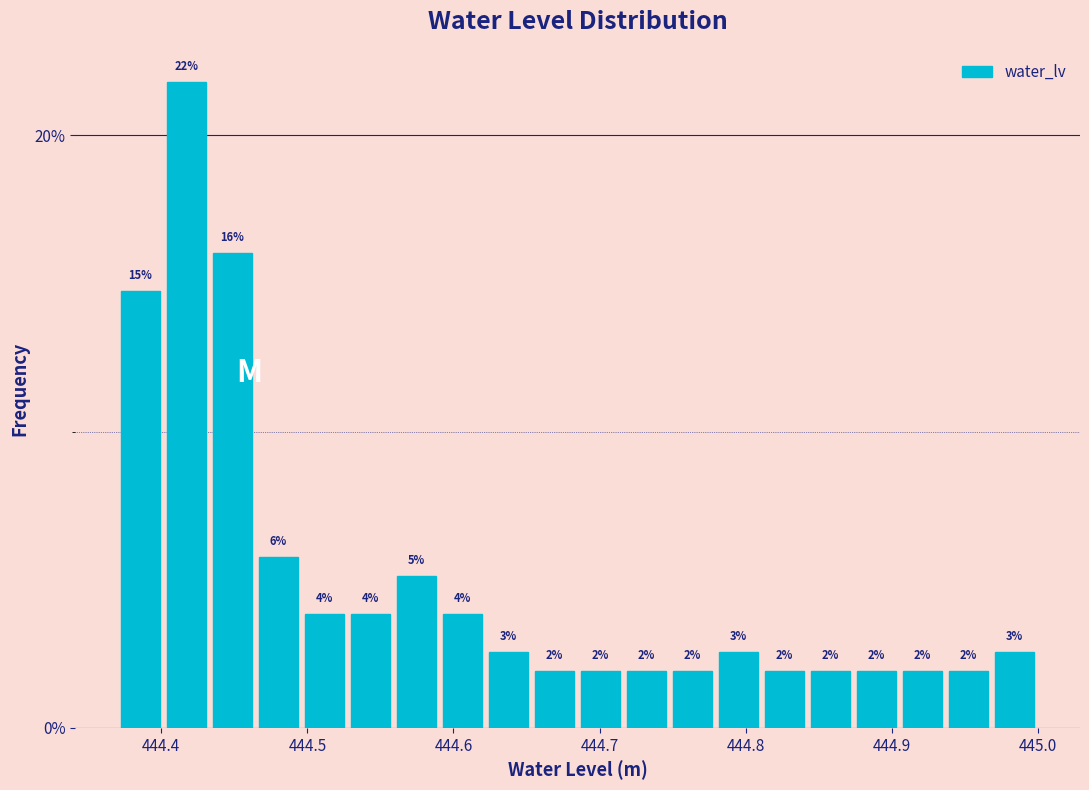

Around what value on the x-axis is the tallest bar? Give the approximate position of its centre, as read against the axis.

444.42